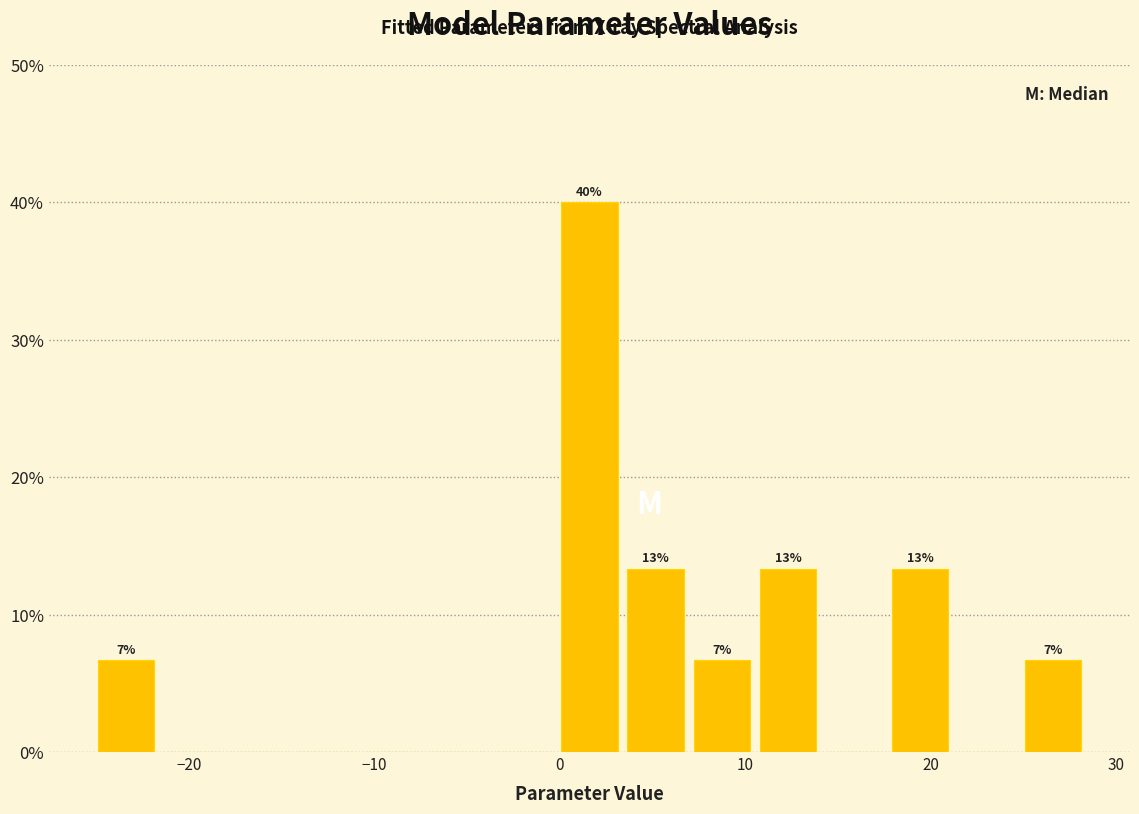

Around what value on the x-axis is the tallest bar? Give the approximate position of its centre, as read against the axis.

2